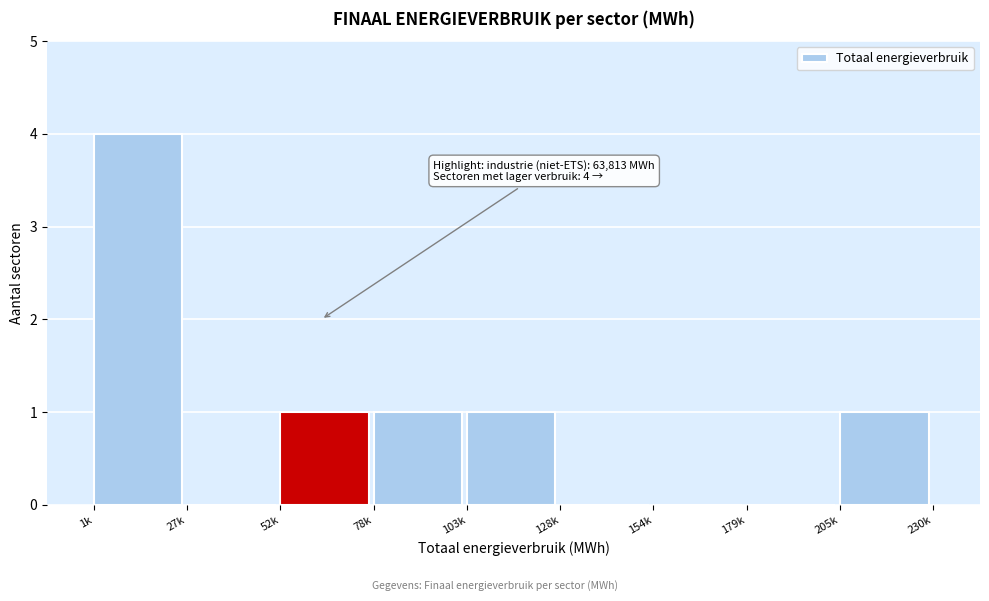

Reading right to left, list all the values displayed in this chart.

205k=1	179k=0	154k=0	128k=0	103k=1	78k=1	52k=1	27k=0	1k=4